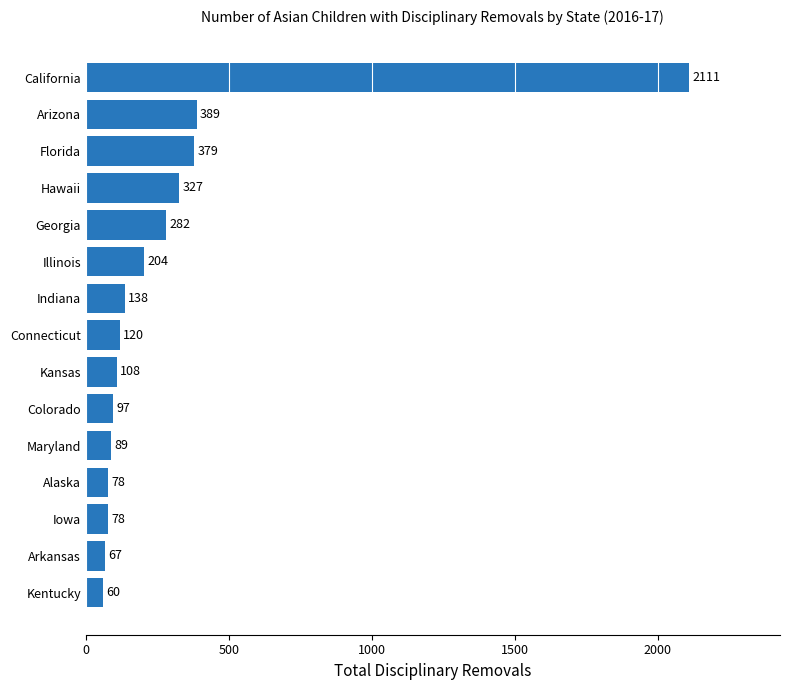

The chart shows a value of 892 at California. True or false?

False